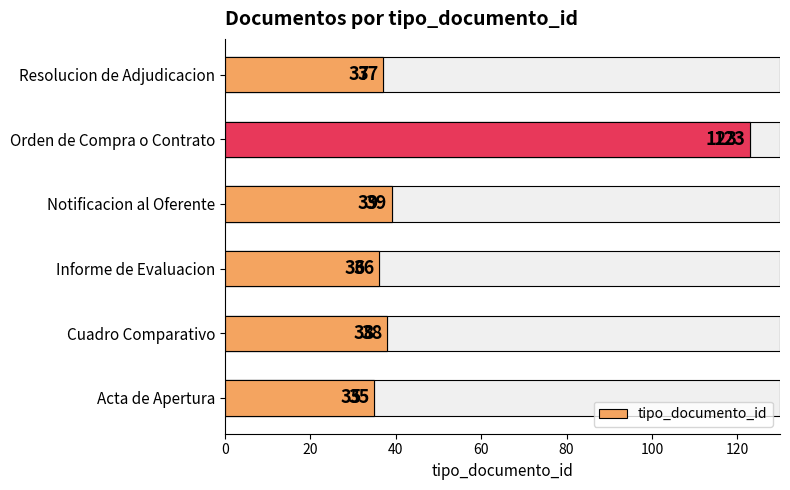

What is the minimum value shown in the chart?

35